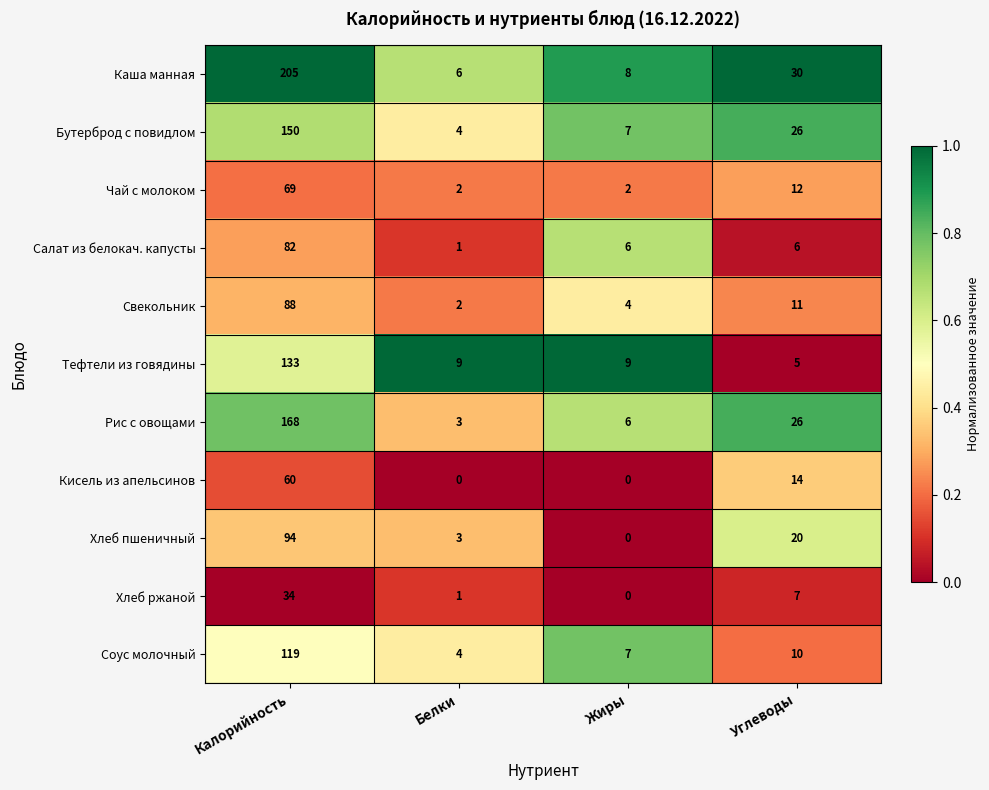

The value of Хлеб ржаной at Калорийность is 61. True or false?

False